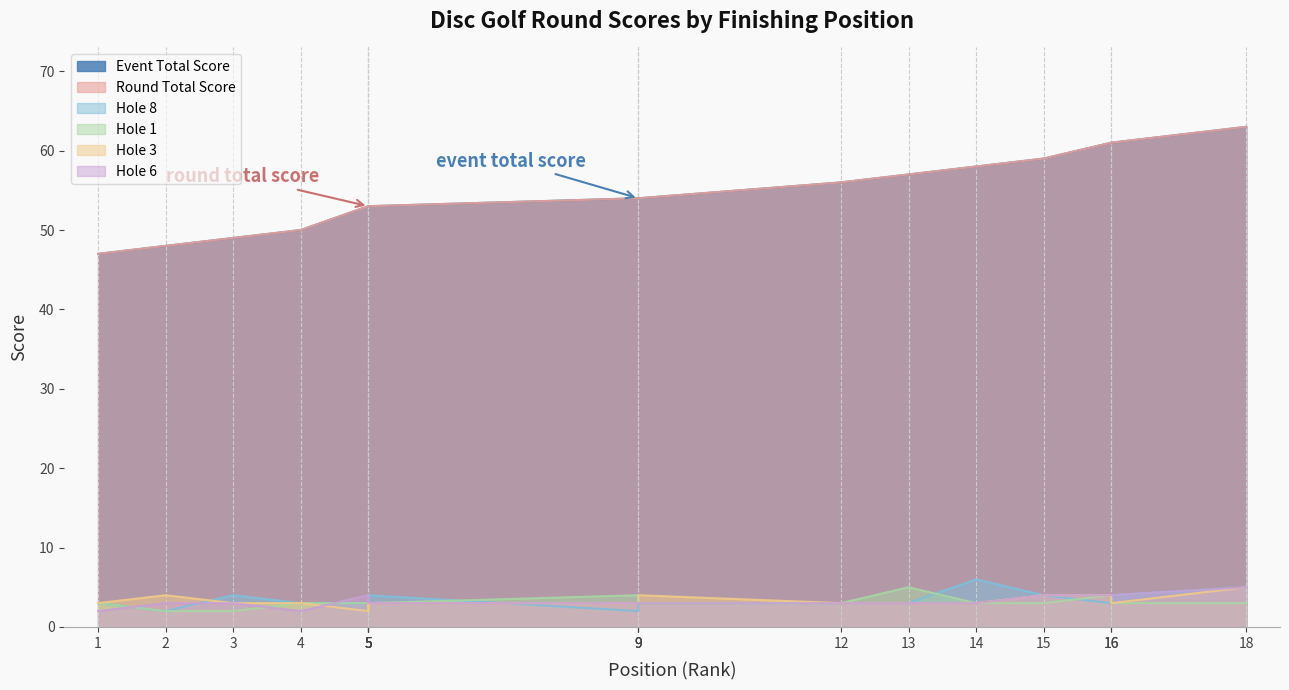

The hole_8 series shows 3 at 1. True or false?

True